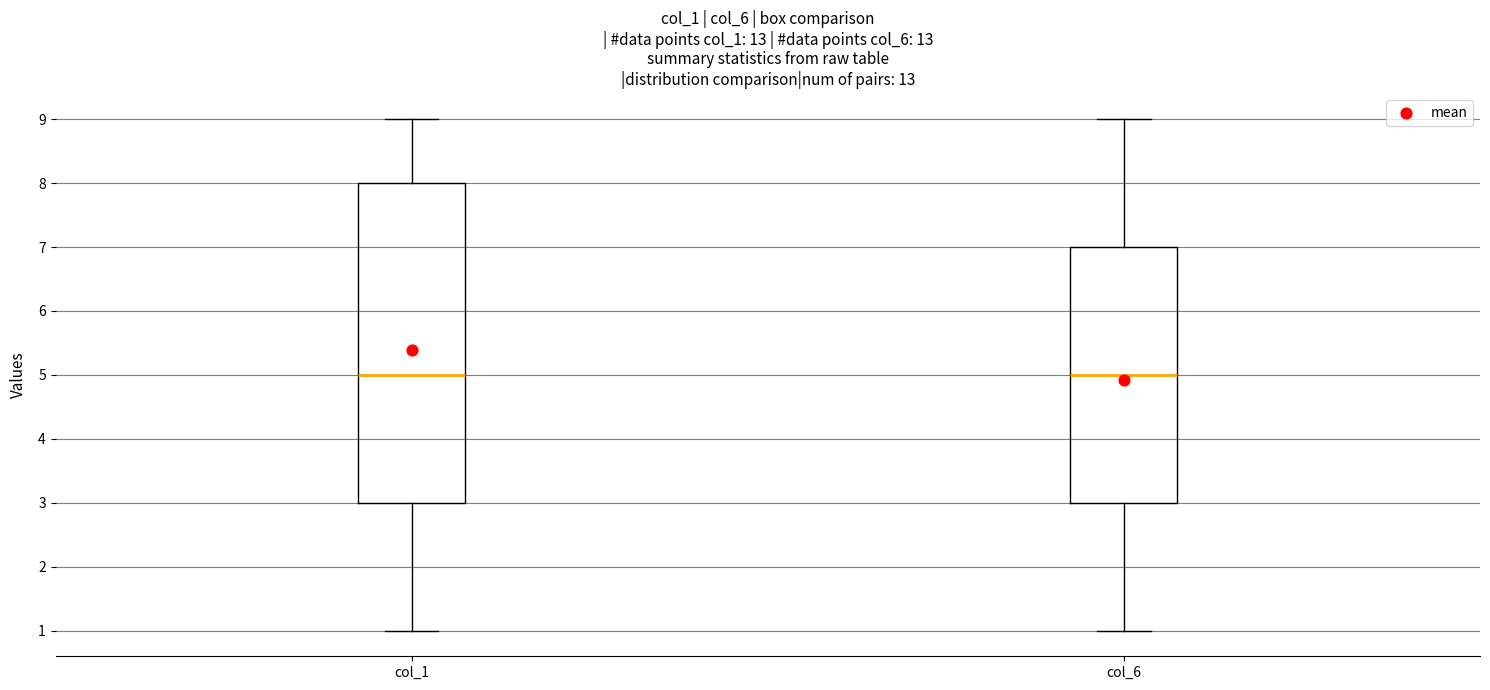

Reading left to right, read every box against the y-axis: the position of its median line, the range the box covers, and the ends of its whiskers. The values are not printed on the chart, so give them approximately, as read against the axis.

col_1: median 5, box 3 to 8, whiskers 1 to 9
col_6: median 5, box 3 to 7, whiskers 1 to 9